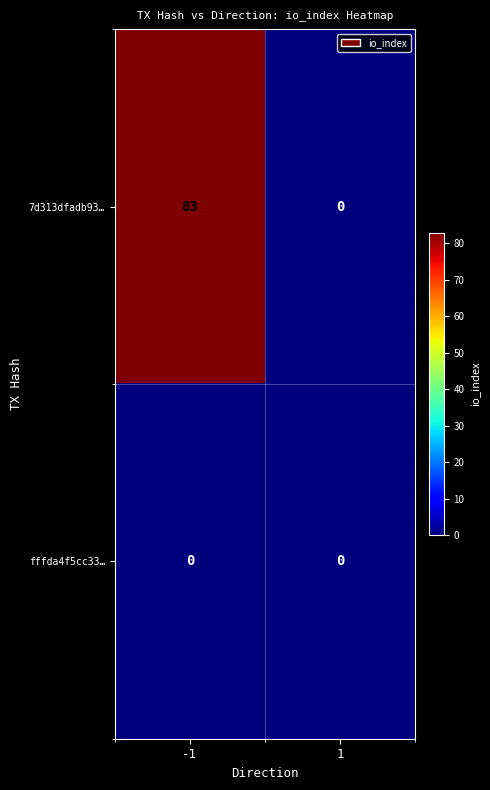

Between -1 and 1, which series saw the biggest shift?

7d313dfadb93…